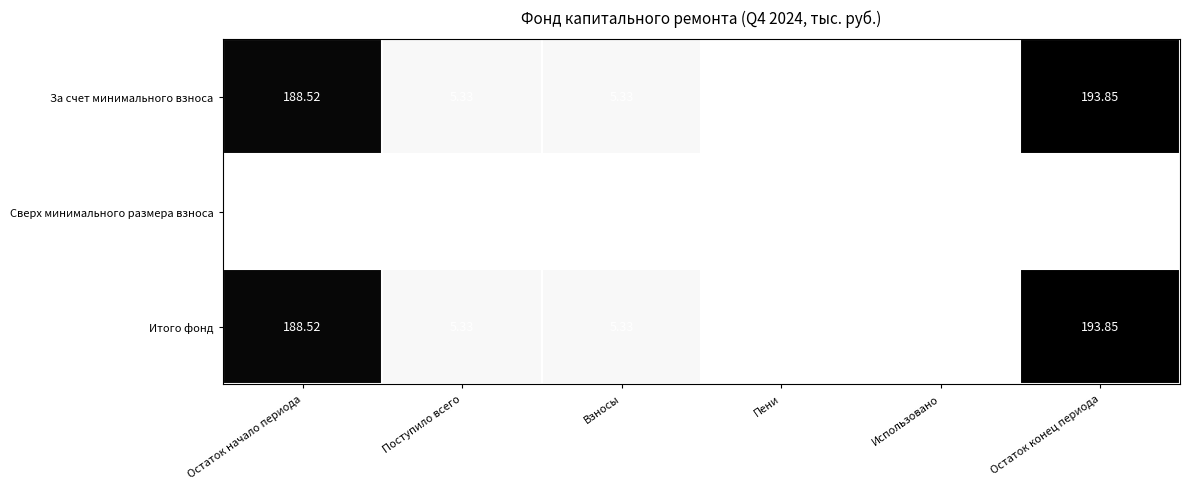

Where does the Итого фонд series first go above 5?

Остаток начало периода